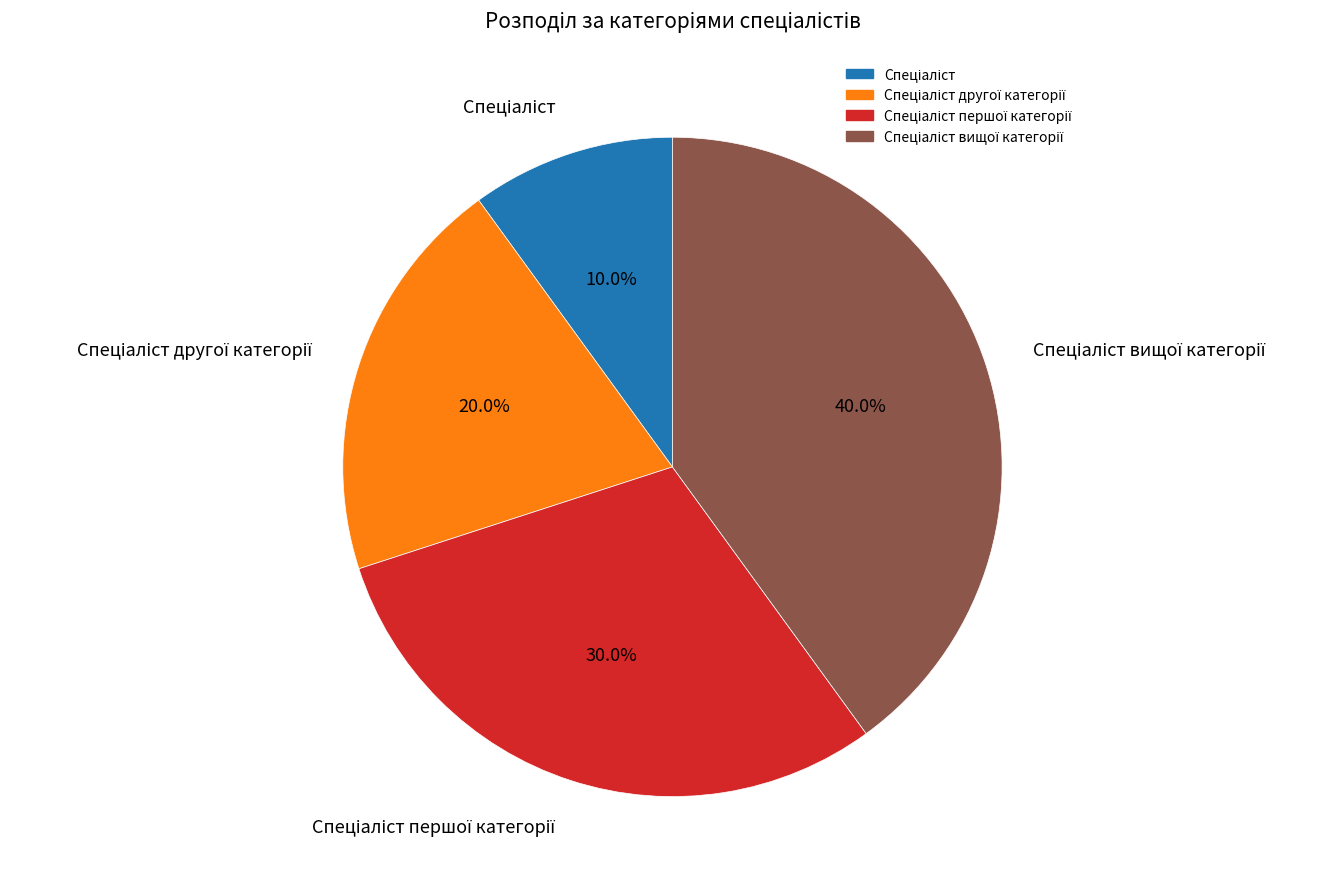

Is there any slice that represents more than half of the pie?

No